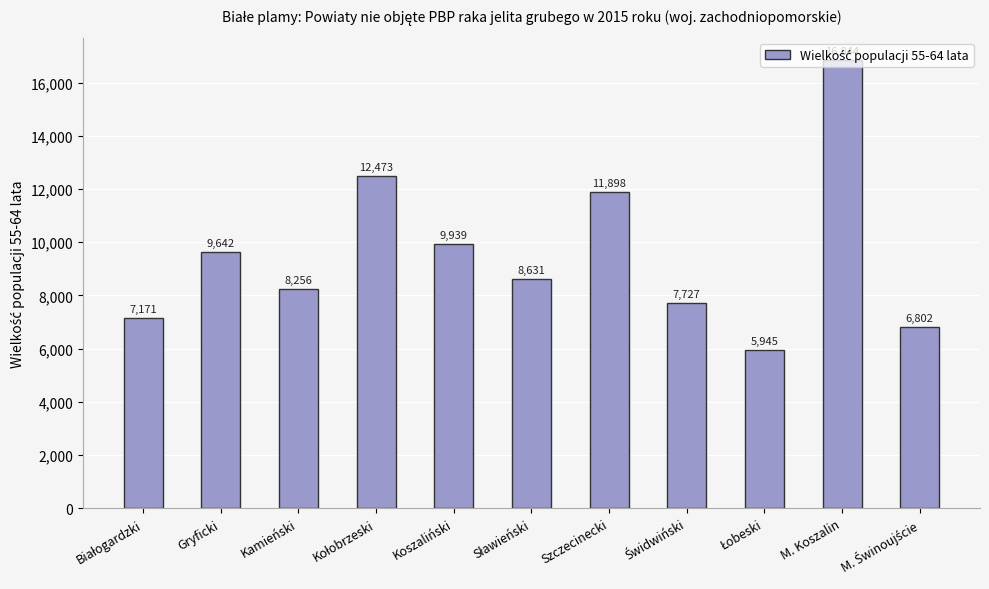

What is the average value?

9575